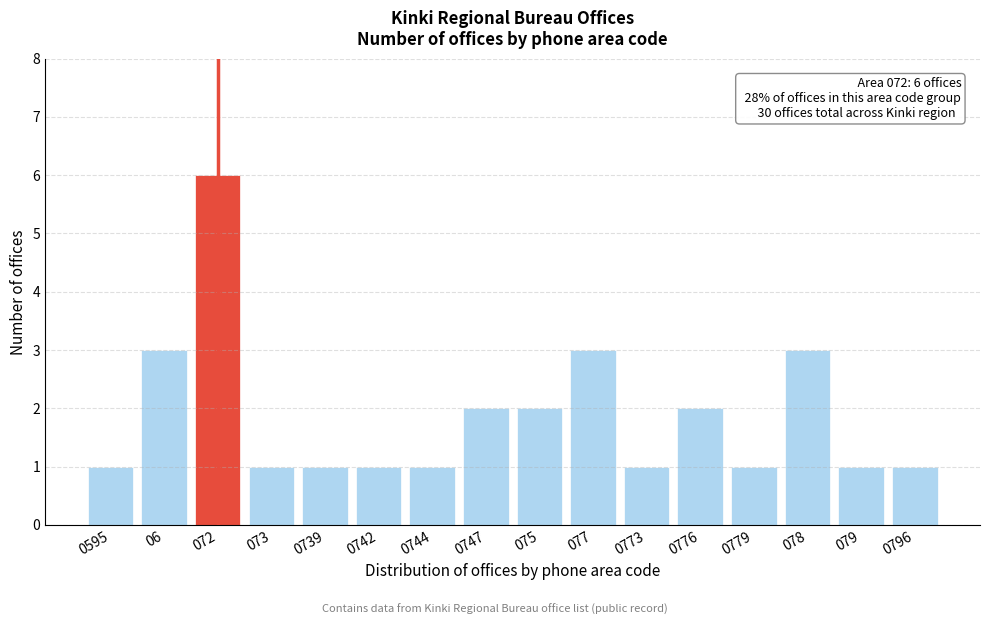

Reading left to right, list all the values displayed in this chart.

1	3	6	1	1	1	1	2	2	3	1	2	1	3	1	1